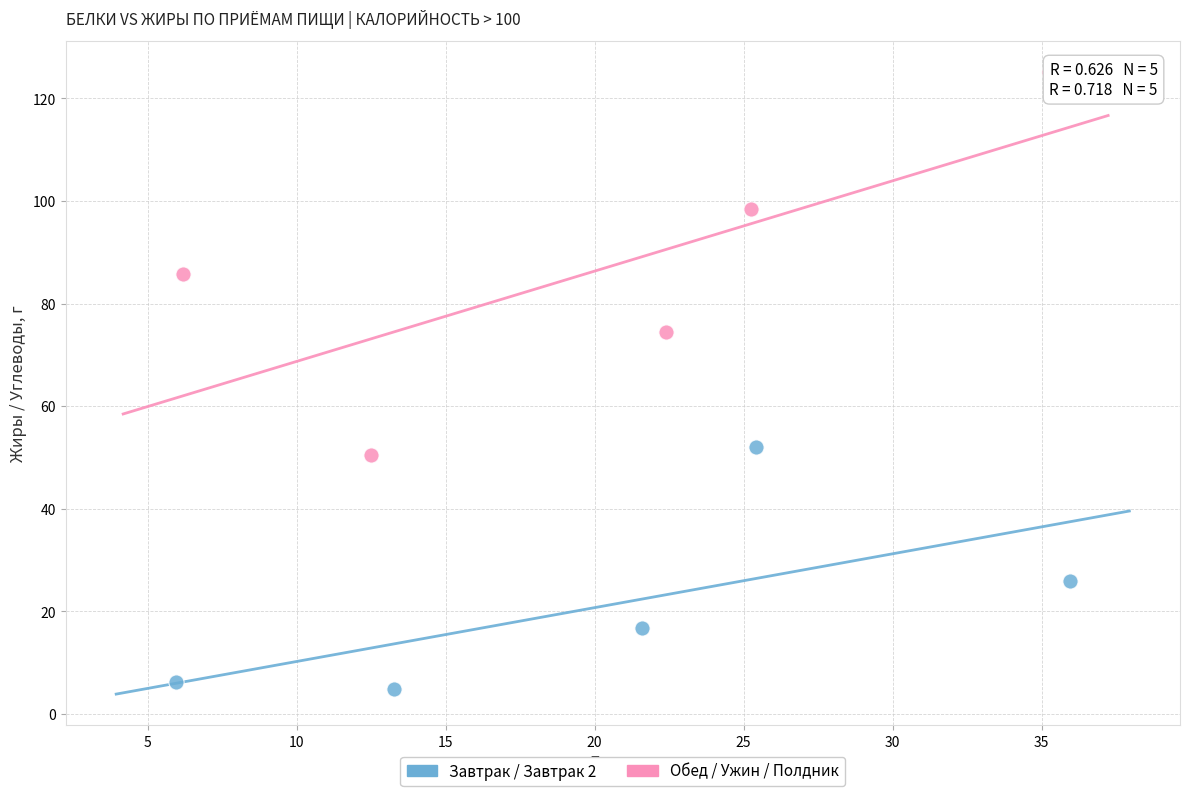

Which series reaches the minimum Y coordinate?

Завтрак / Завтрак 2